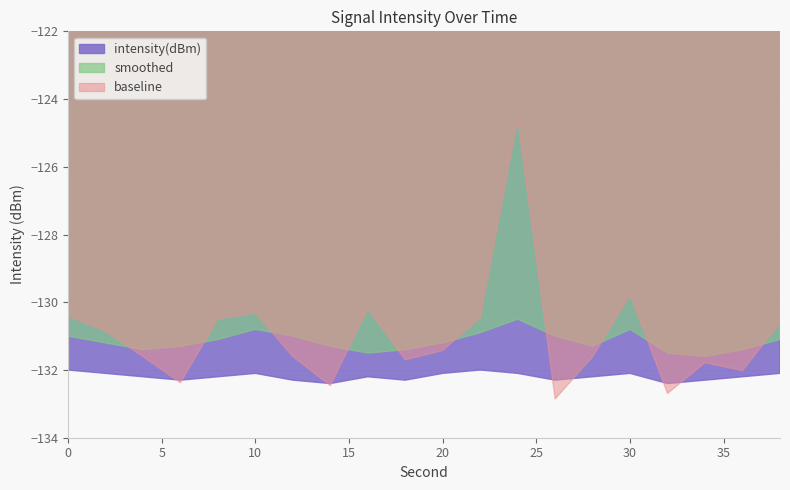

How many lines are shown in the chart?

3